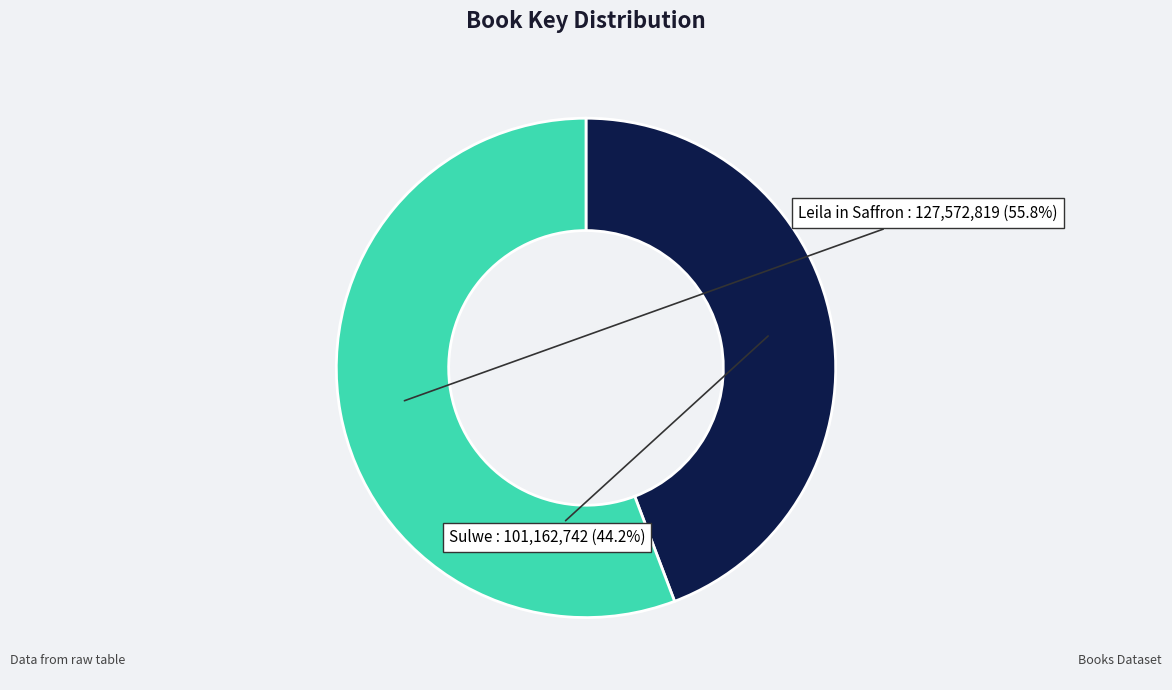

What is the smallest slice in the pie chart?

Sulwe